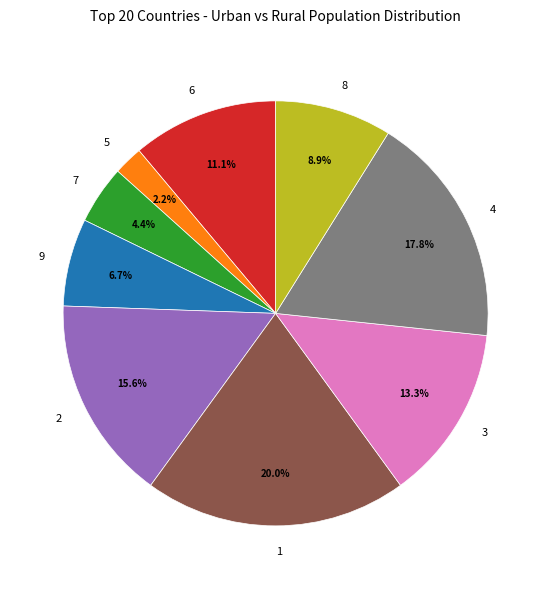

True or false: 3 accounts for 13% of the total.

True